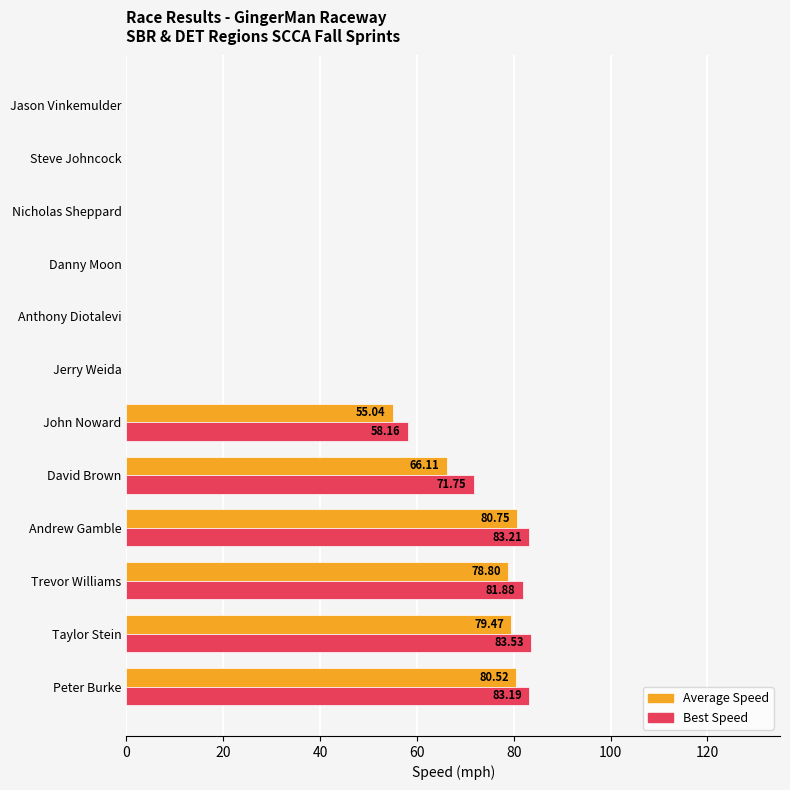

At which category does the chart reach its peak across all series?

Taylor Stein